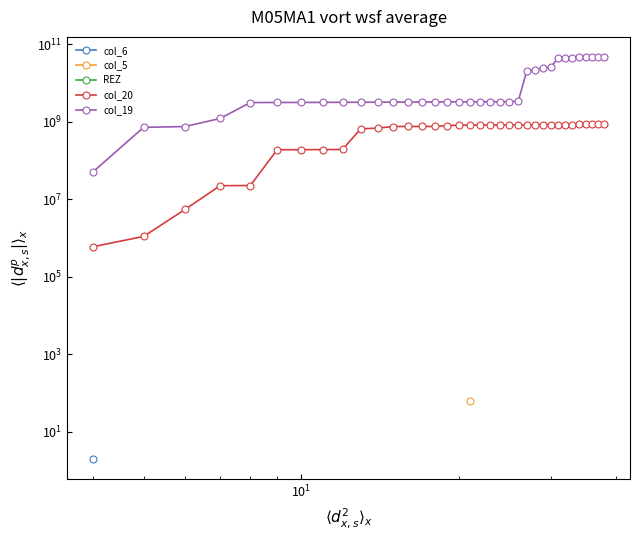

True or false: col_20 has more than 1 points higher than both neighbors.

False